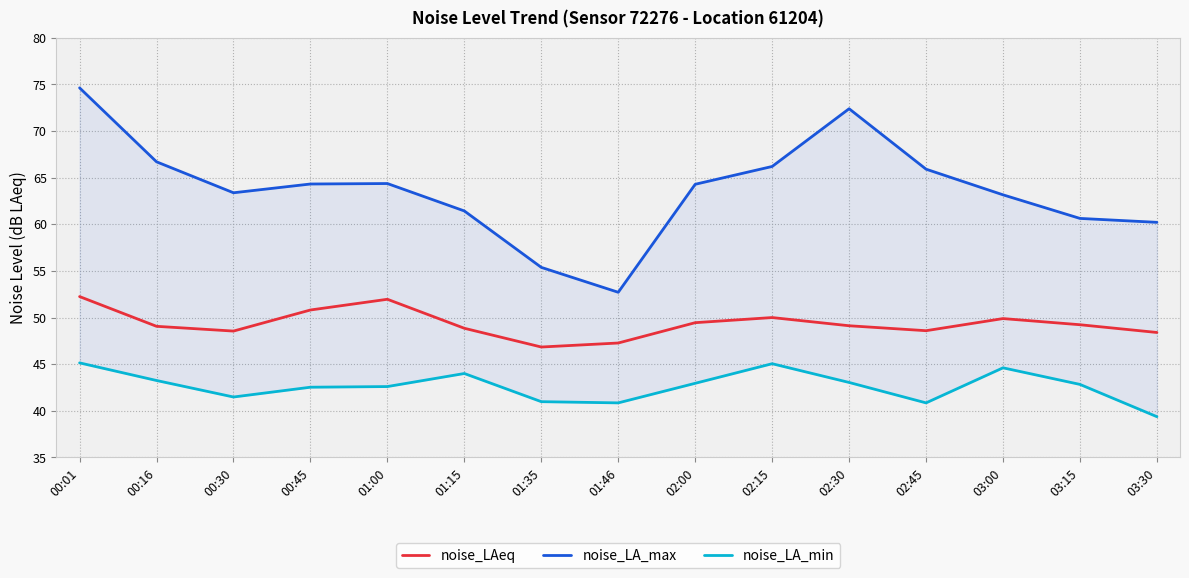

How many values in the noise_LA_max series are below 64?

7